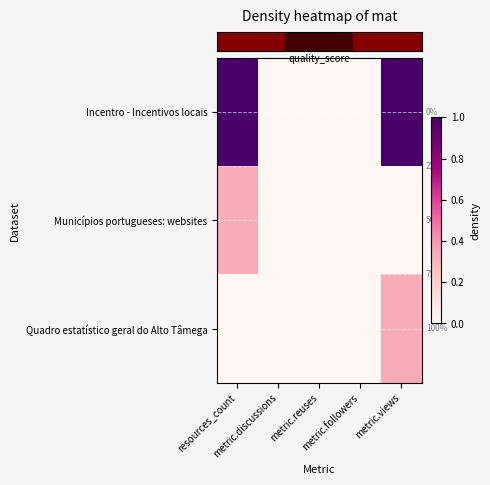

At how many categories does at least one series exceed 0?

2